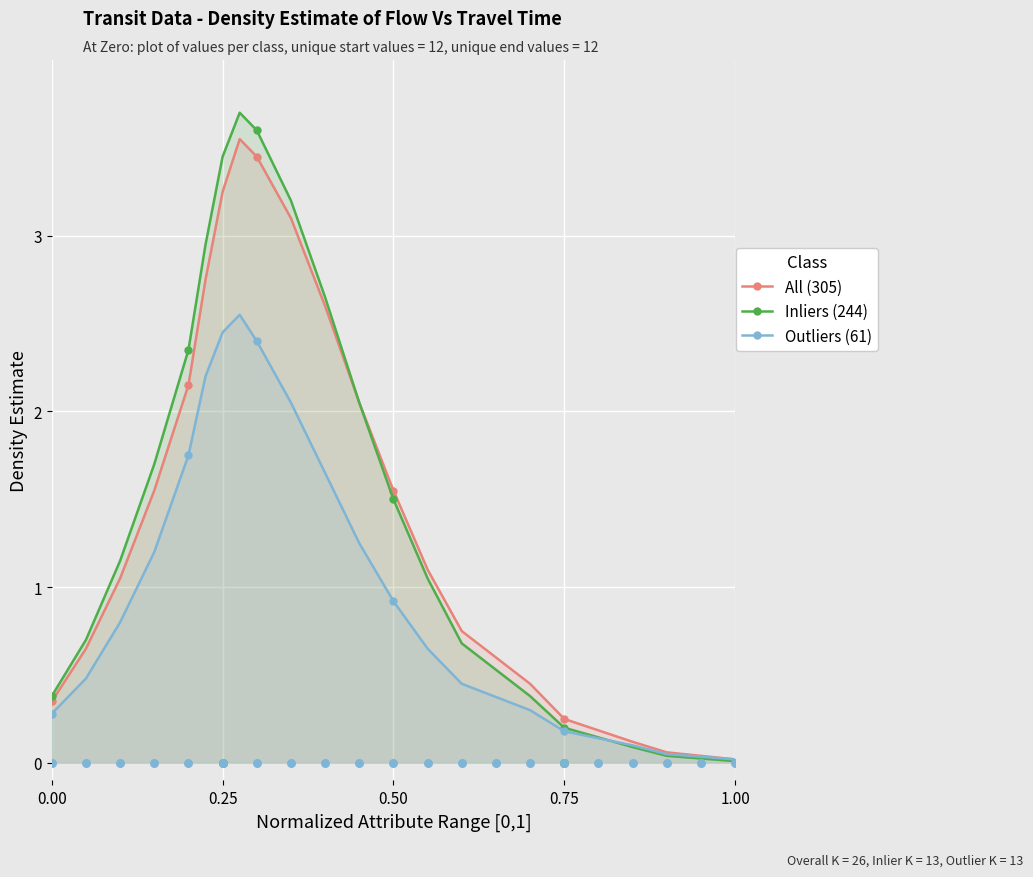

Which series has the largest total across all categories?

Inliers (244)